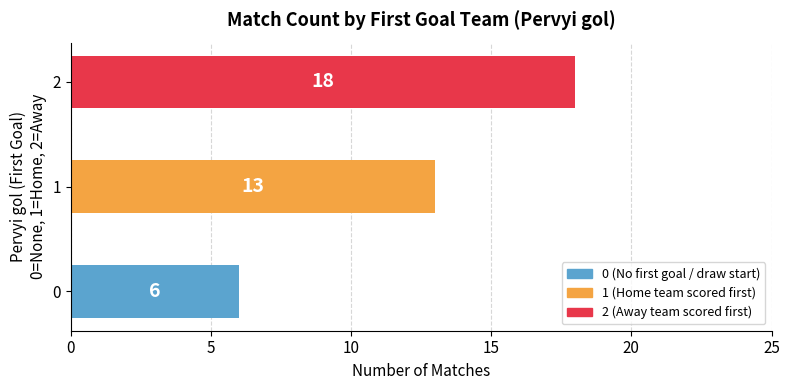

How many values are below 13?

1